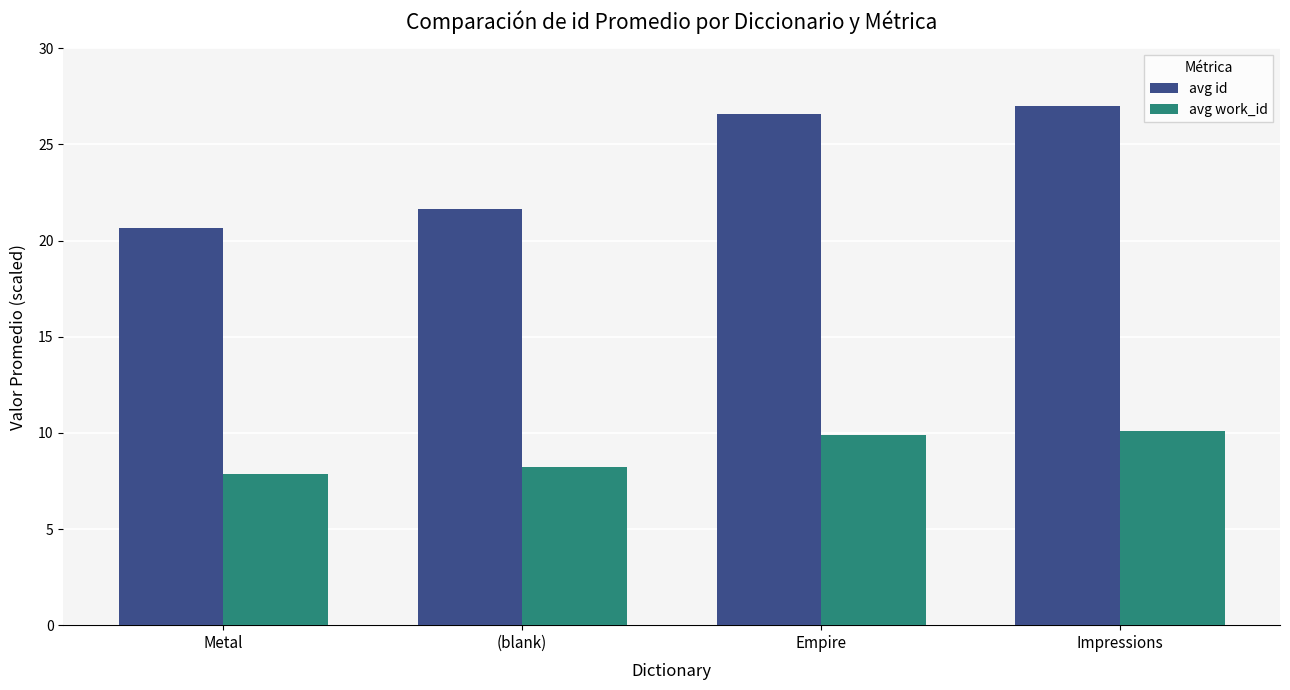

At which category is the sum across all series the highest?

Impressions